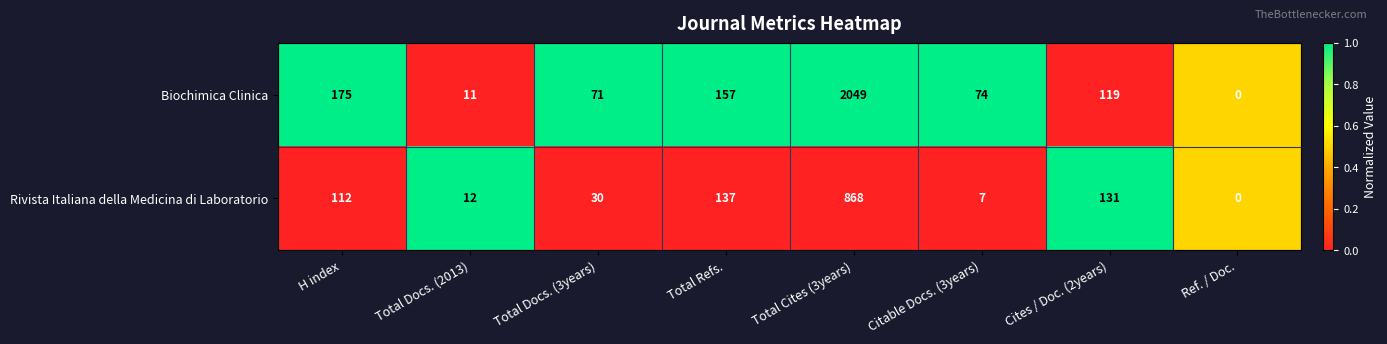

How many categories are shown in the chart?

8